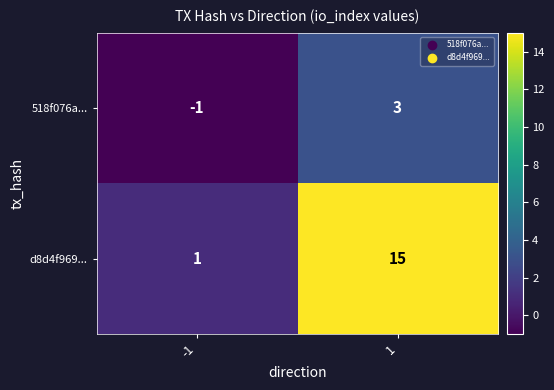

Reading left to right, what are all the values shown in this chart?

518f076a...: -1	3
d8d4f969...: 1	15